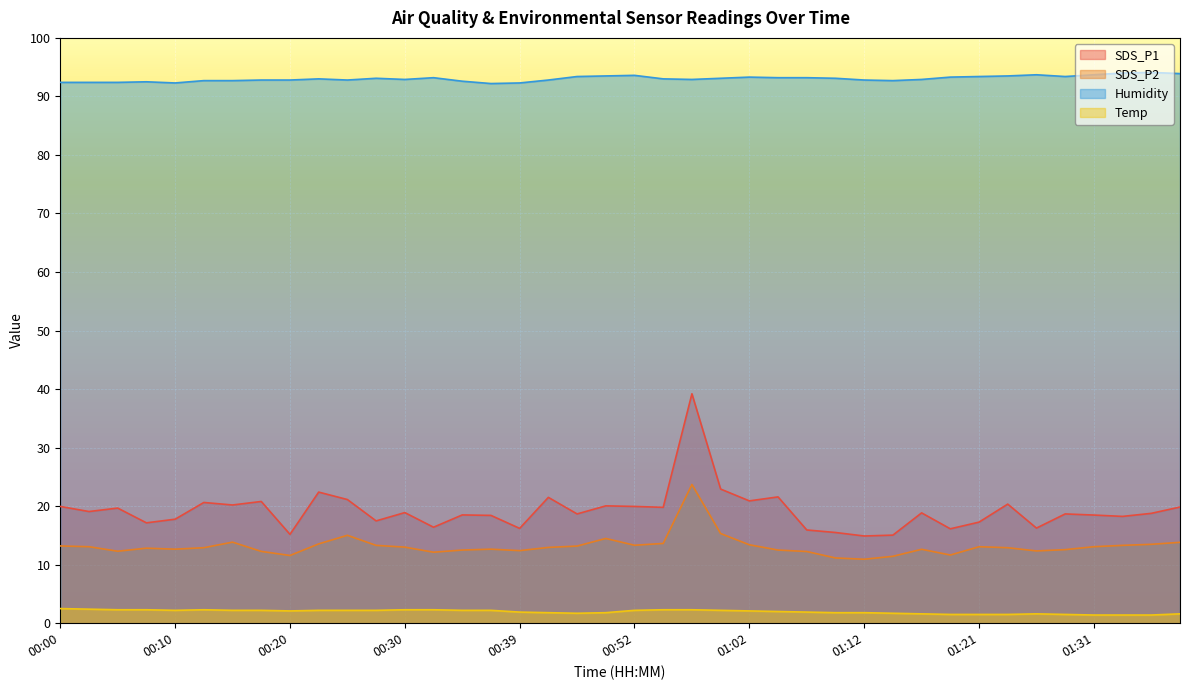

True or false: SDS_P2 and Temp intersect in this chart.

False